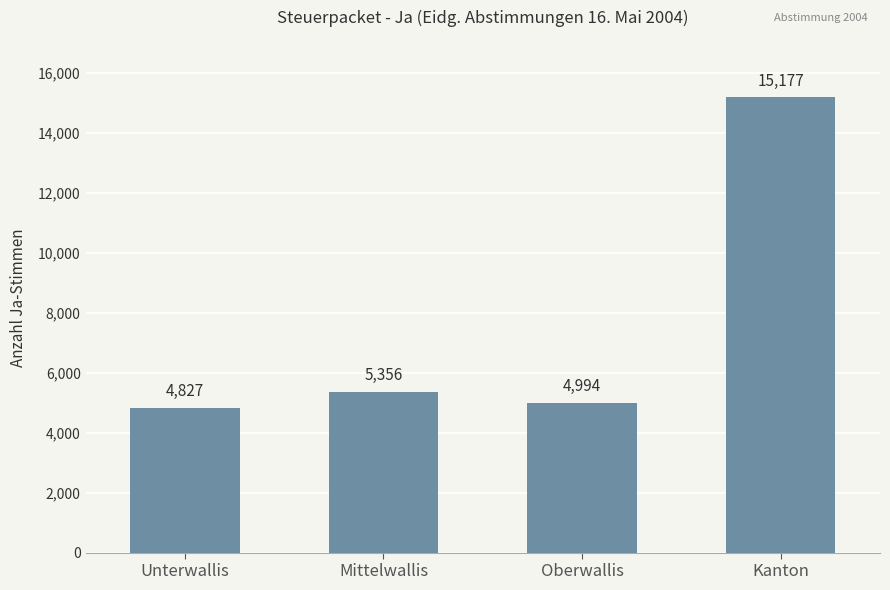

Is it true that the value at Kanton is 15177?

True